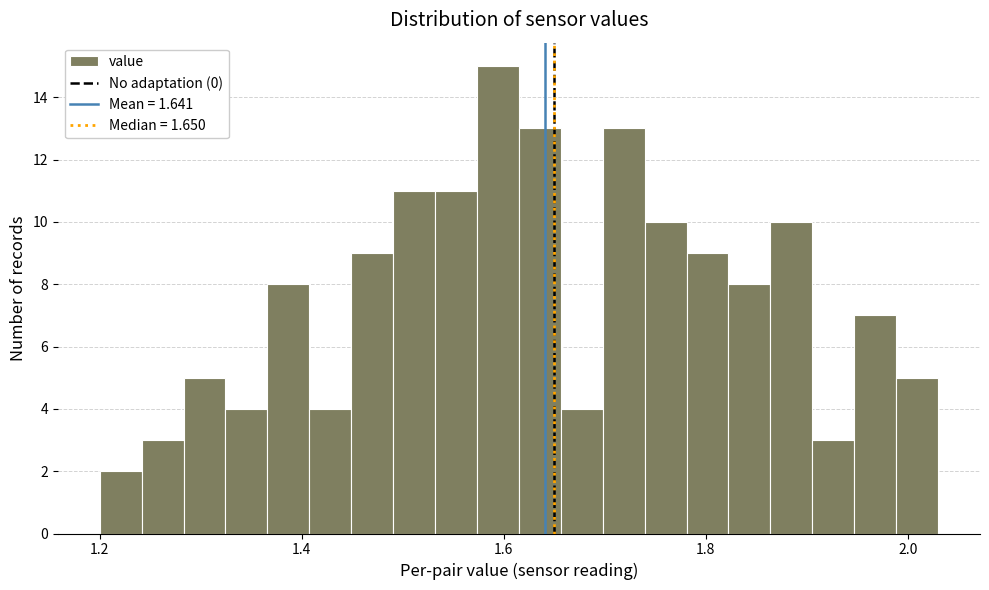

Around what value on the x-axis is the tallest bar? Give the approximate position of its centre, as read against the axis.

1.60